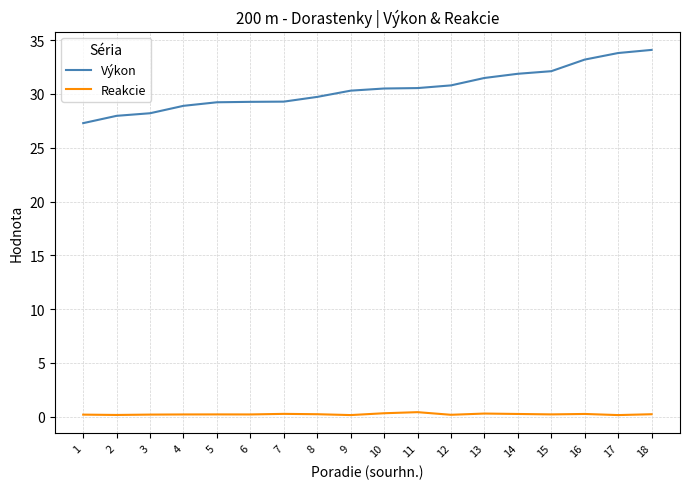

What is the total value across all series at 13?

31.8